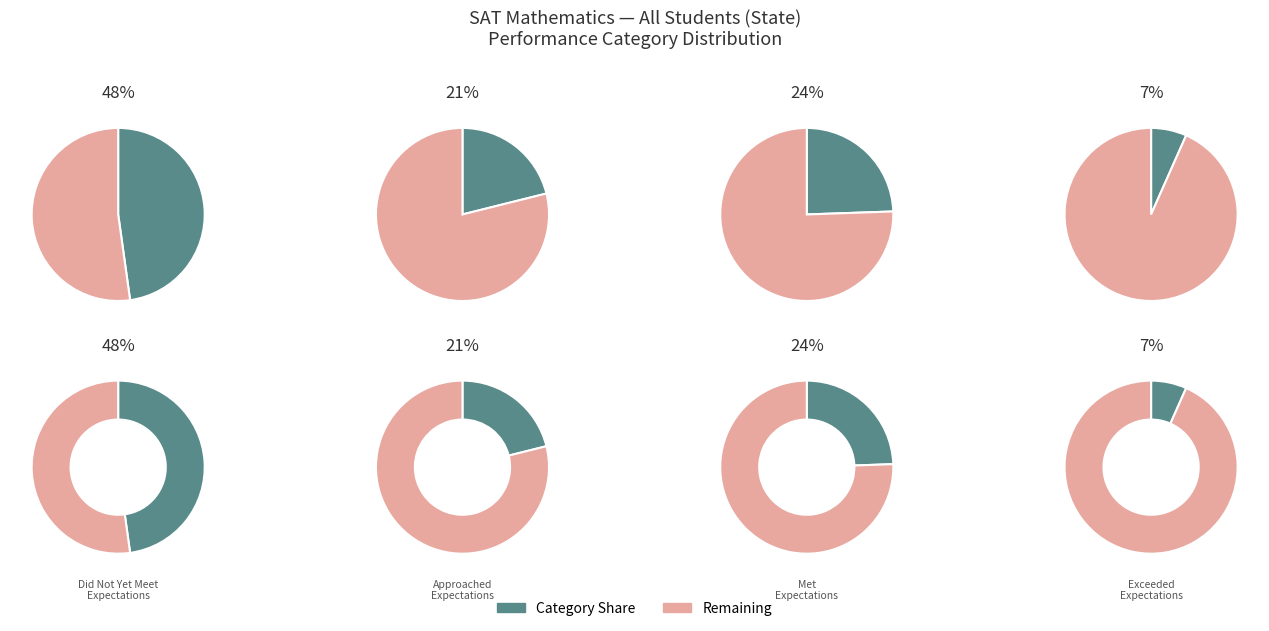

Is Met the majority of the pie?

No